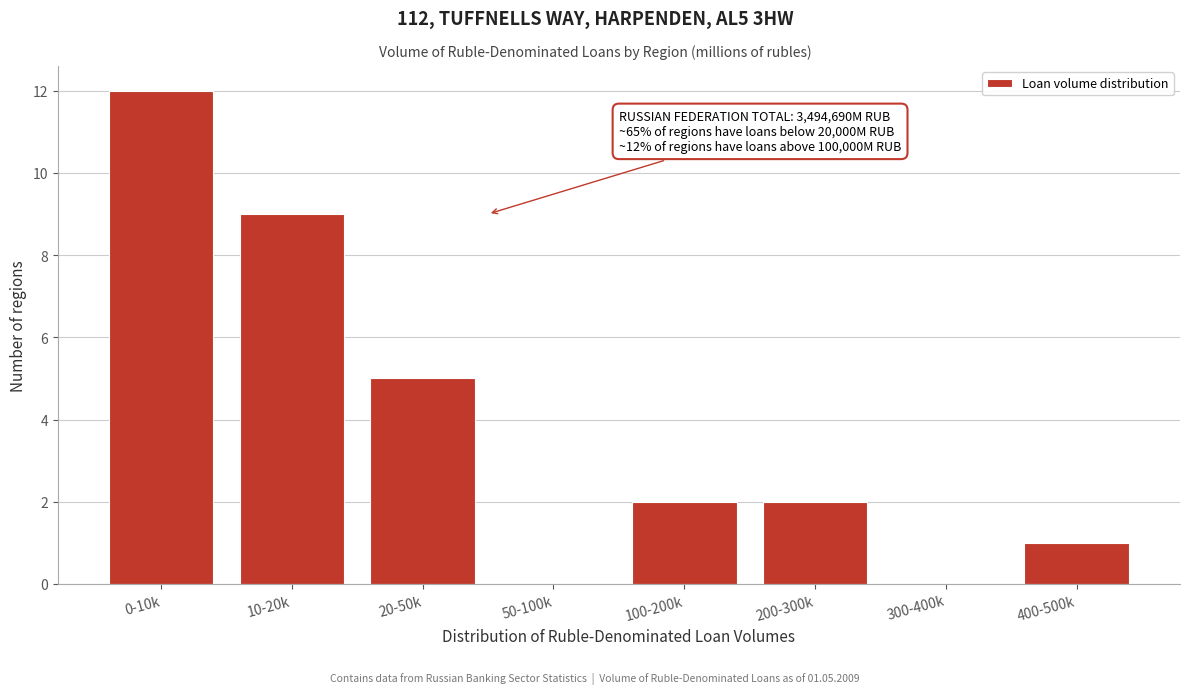

Between 200-300k and 400-500k, which is larger?

200-300k